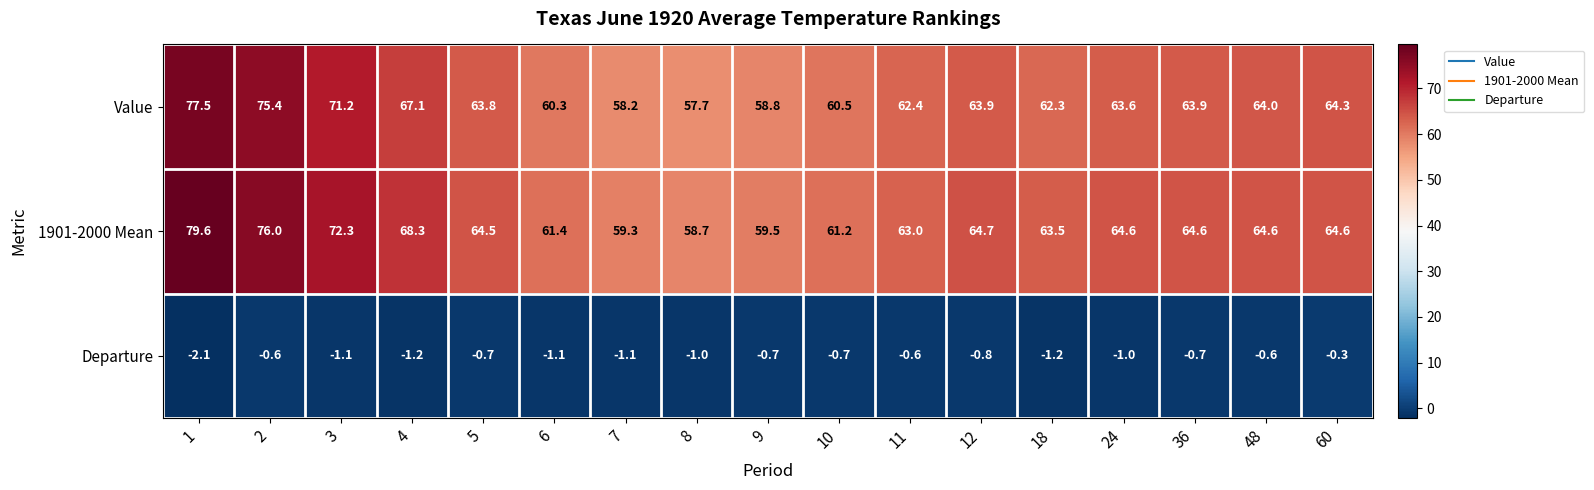

What is the maximum value shown in the chart?

79.6